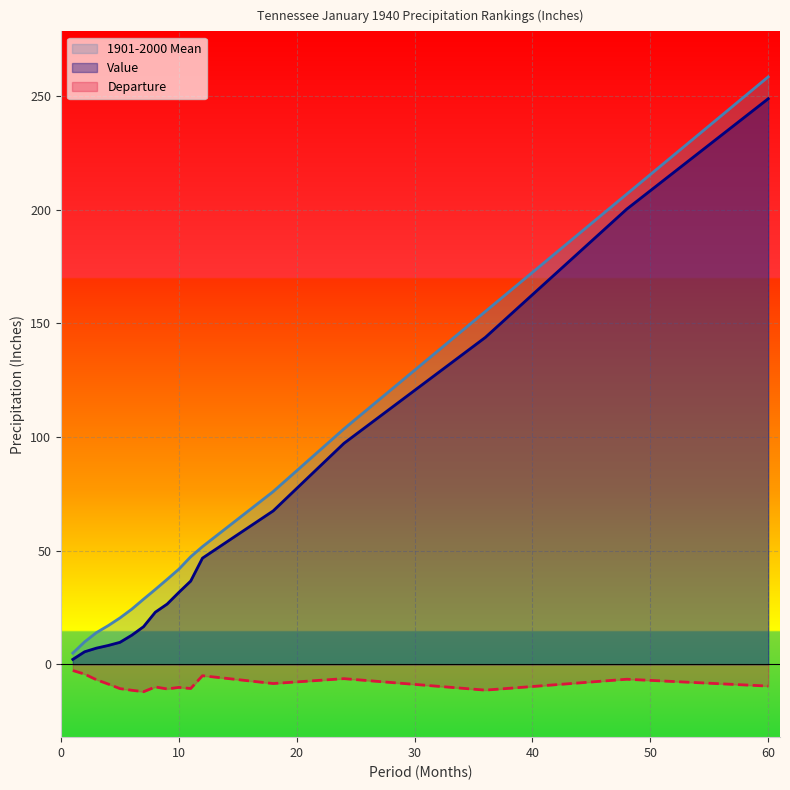

True or false: Departure and 1901-2000 Mean intersect in this chart.

False